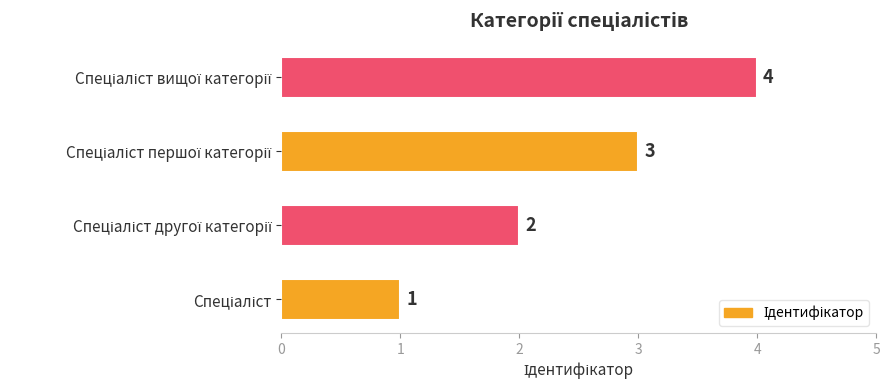

What is the difference between the maximum and minimum values?

3